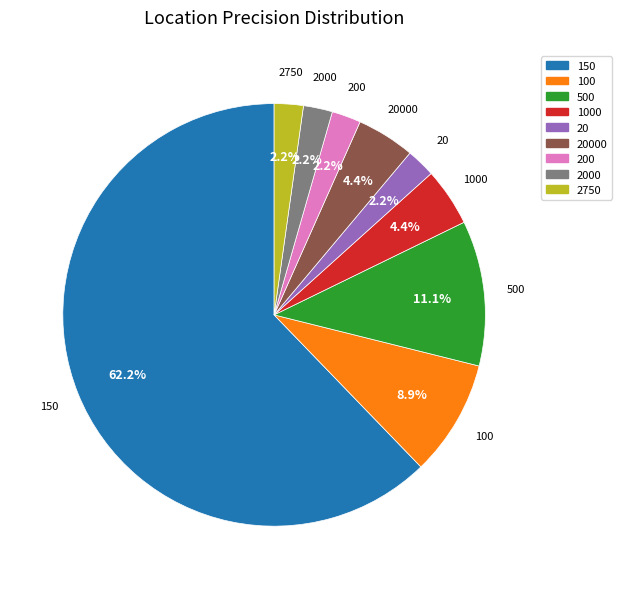

Does any single category account for the majority?

Yes